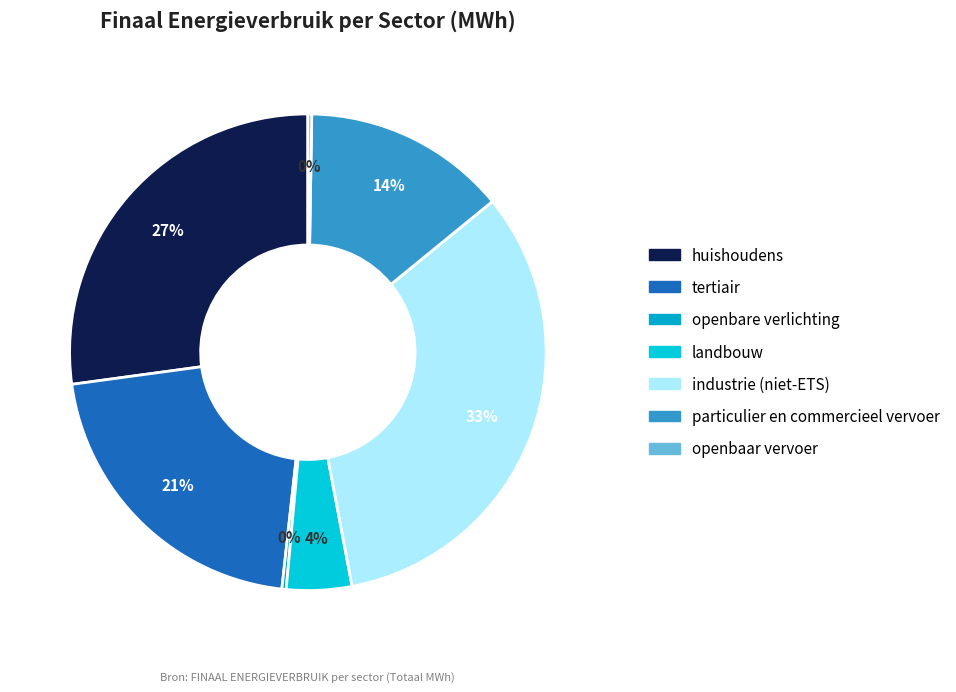

Which slice is the smallest?

openbaar vervoer